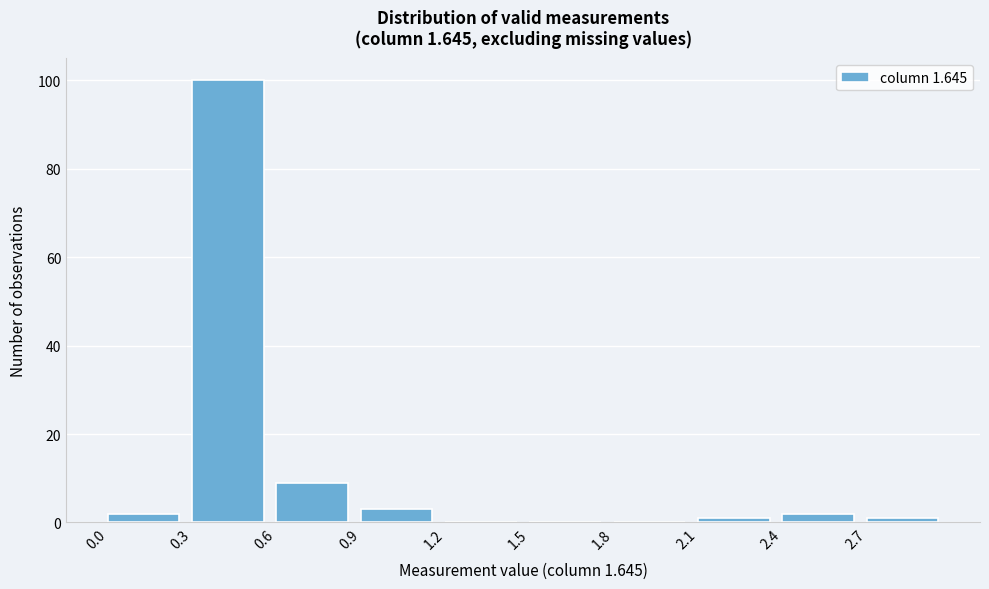

Reading left to right, list every bar in this chart as the range it spans on the x-axis followed by its height. The values are not printed on the chart, so give them approximately, as read against the axis.

0.0 to 0.3: 2
0.3 to 0.6: 100
0.6 to 0.9: 10
0.9 to 1.2: 4
1.2 to 1.5: 0
1.5 to 1.8: 0
1.8 to 2.1: 0
2.1 to 2.4: under 2
2.4 to 2.7: 2
2.7 to 3.0: under 2